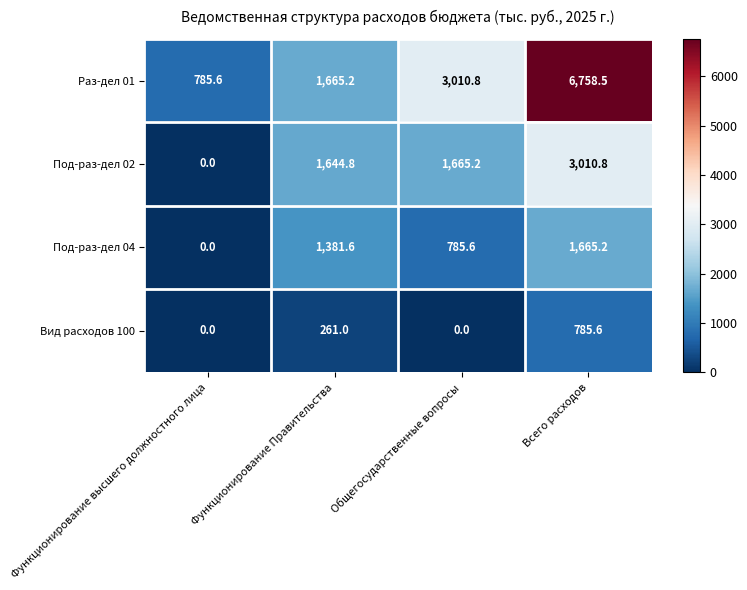

List the series in order of their overall mean, highest first.

Раз-дел 01, Под-раз-дел 02, Под-раз-дел 04, Вид расходов 100